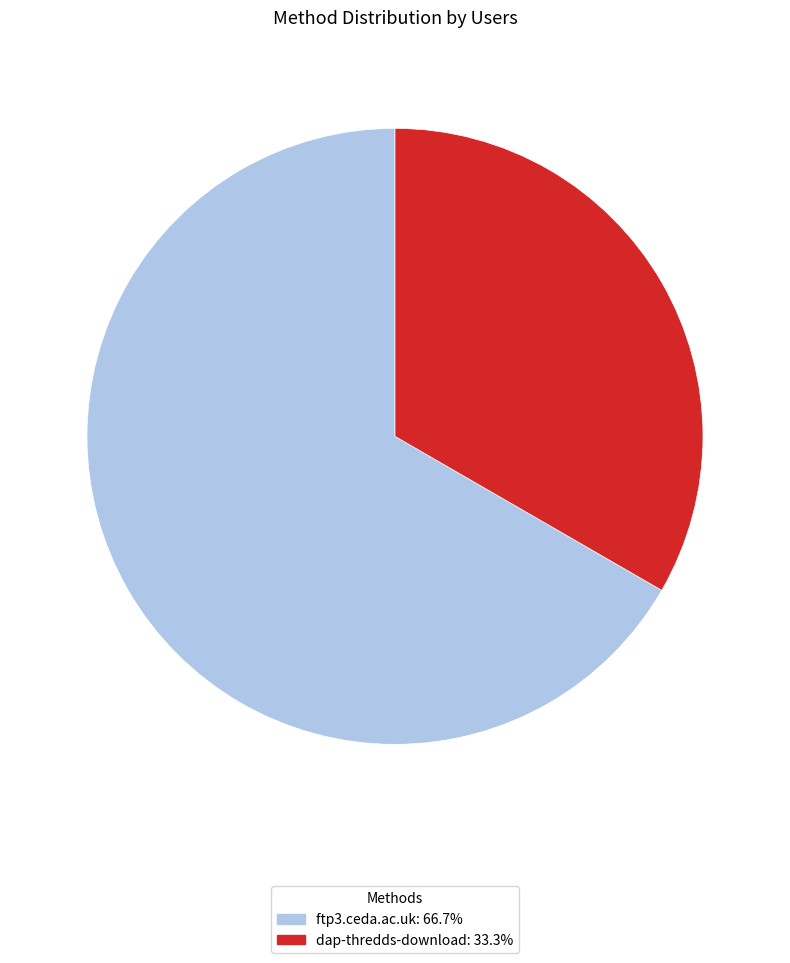

Do dap-thredds-download and ftp3.ceda.ac.uk together represent more than half of the pie?

Yes